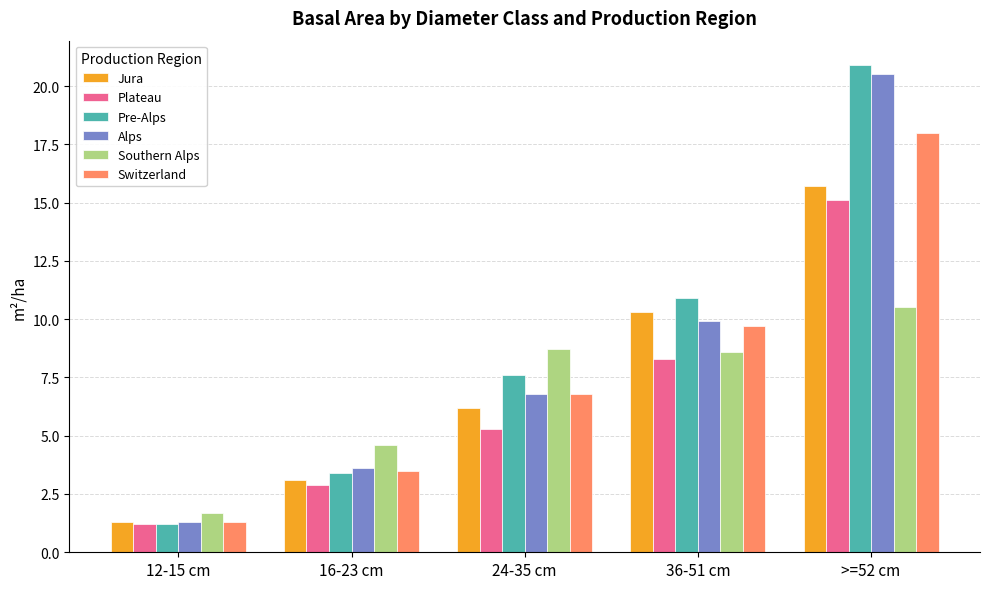

True or false: Plateau has a value of 15.1 at >=52 cm.

True